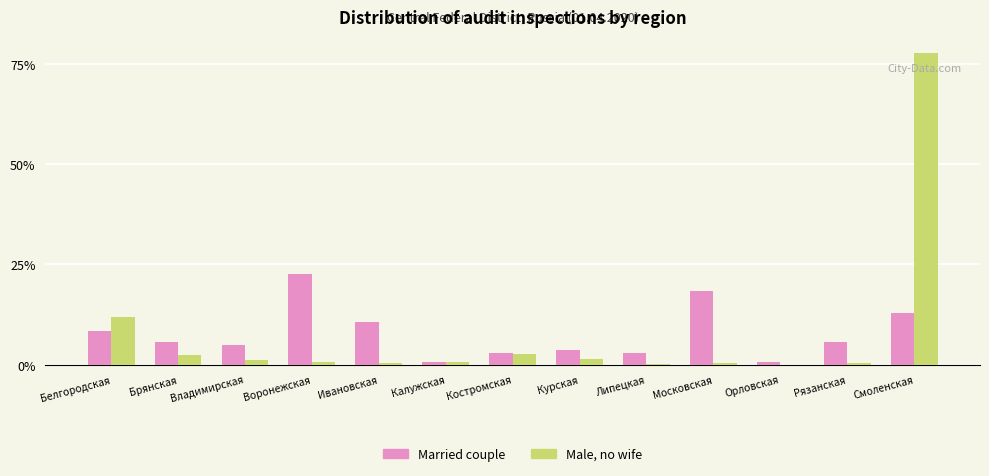

What is the maximum value for Married couple?

22.7